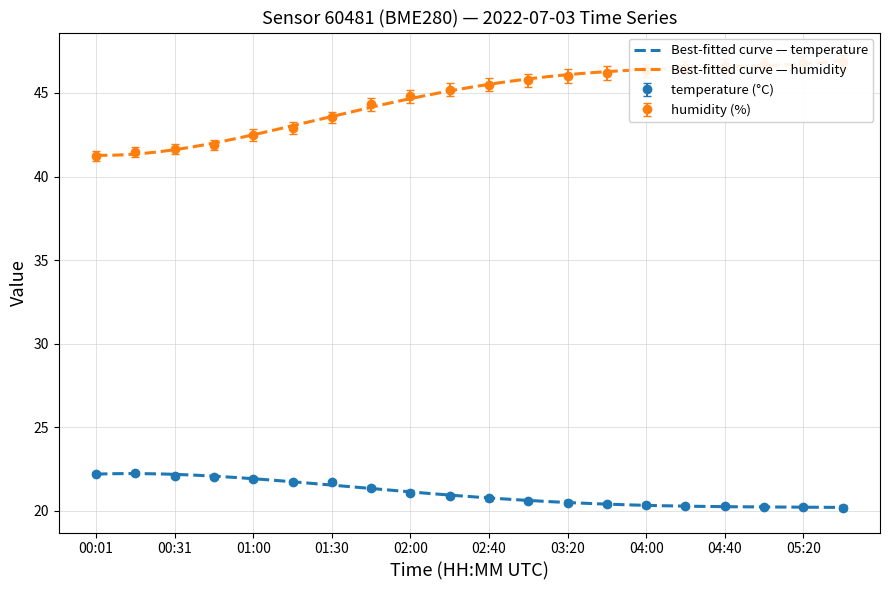

What is the total value across all series at 05:40?

67.0